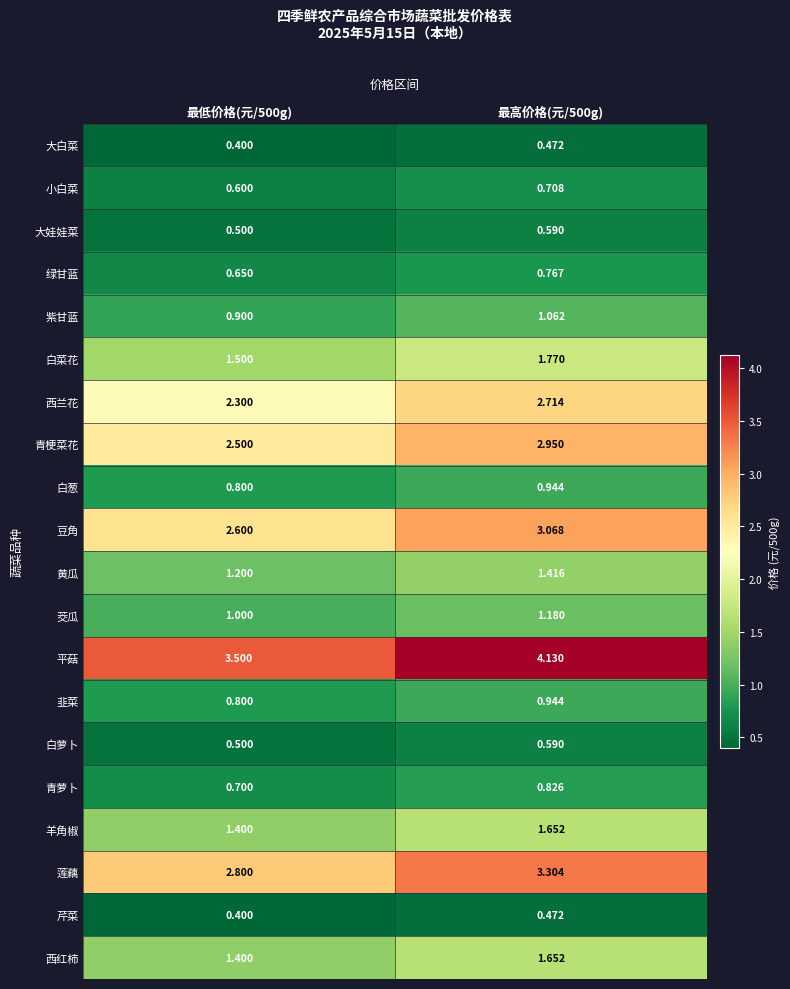

At how many categories does at least one series exceed 2?

2